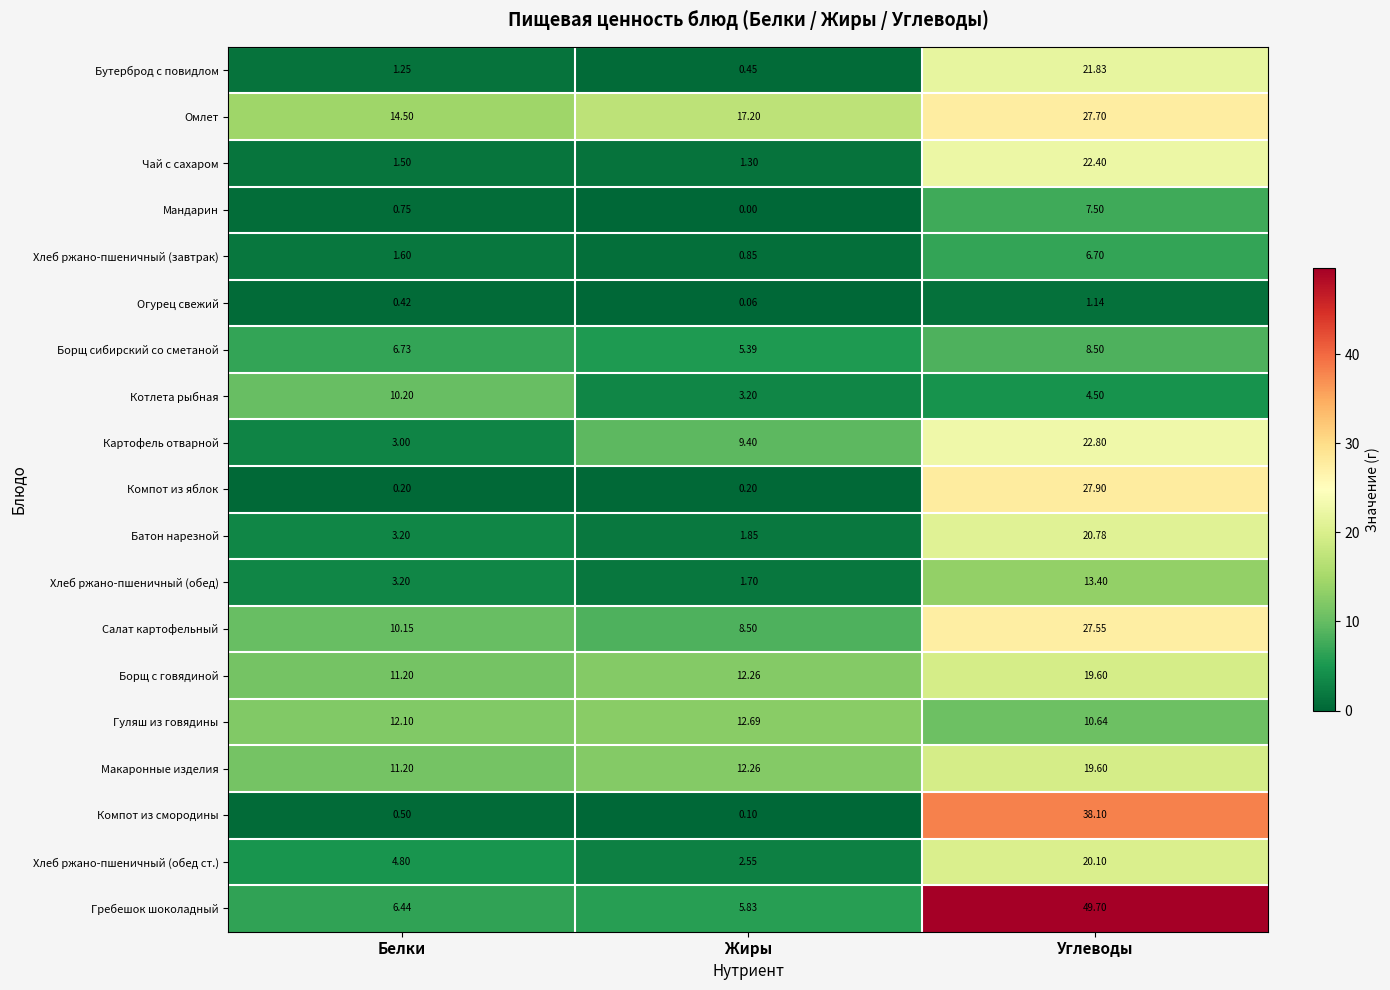

At which label is Батон нарезной closest to 11?

Белки